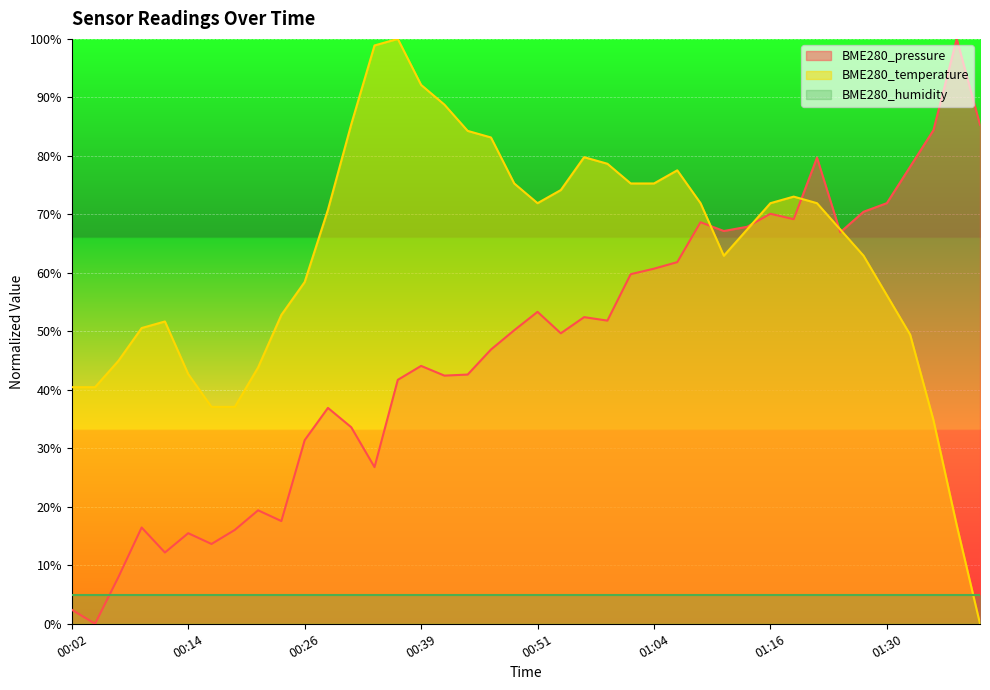

Which series has the largest range (max minus min)?

BME280_pressure